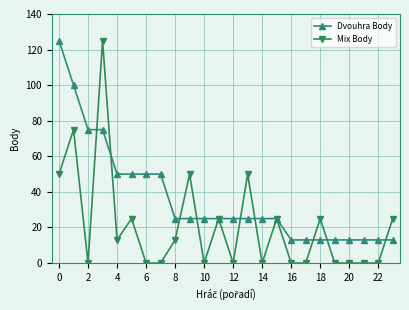

Rank the series by their average value, from lowest to highest.

Mix Body, Dvouhra Body